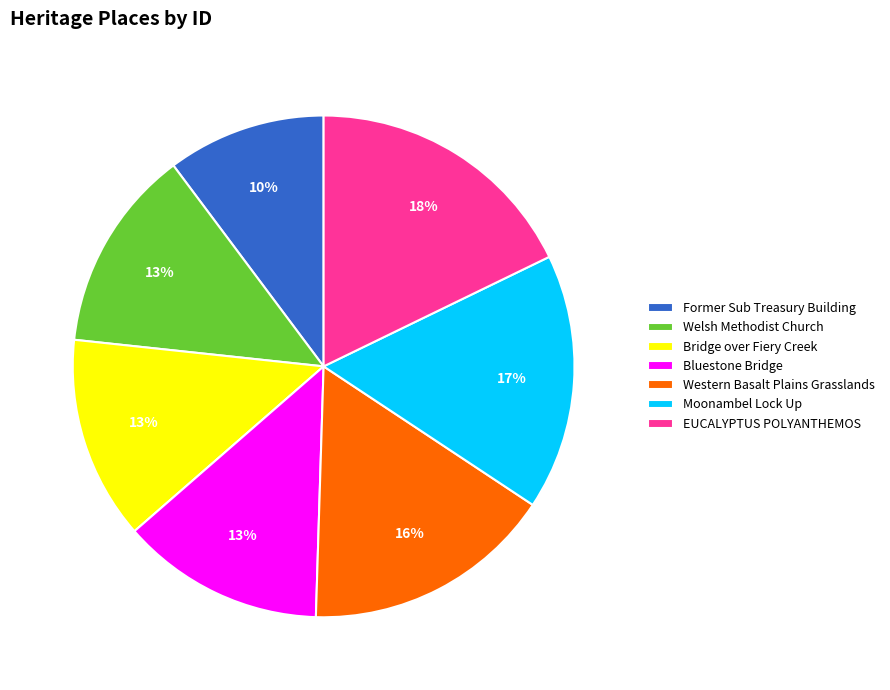

Which category has the biggest portion of the pie?

EUCALYPTUS POLYANTHEMOS